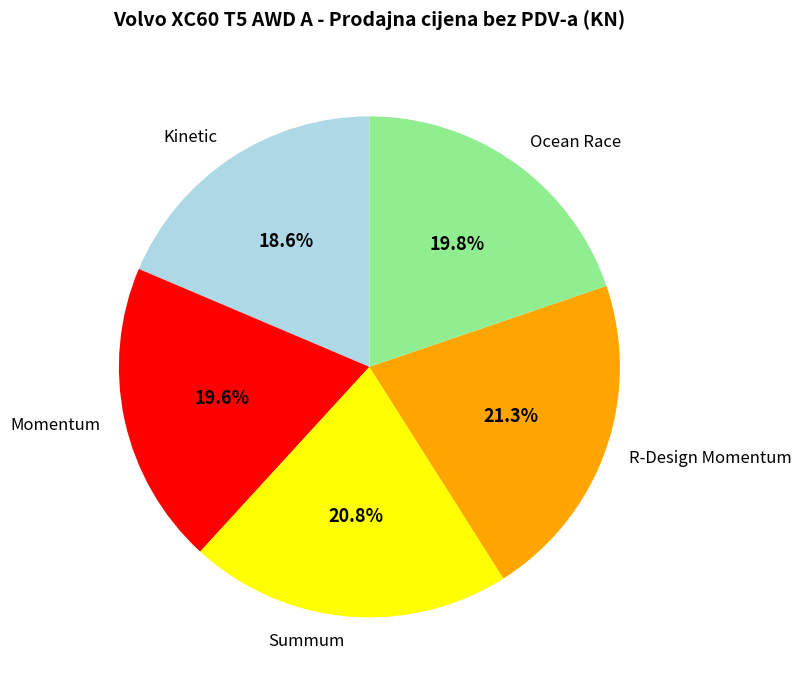

Which category has the smallest portion of the pie?

Kinetic